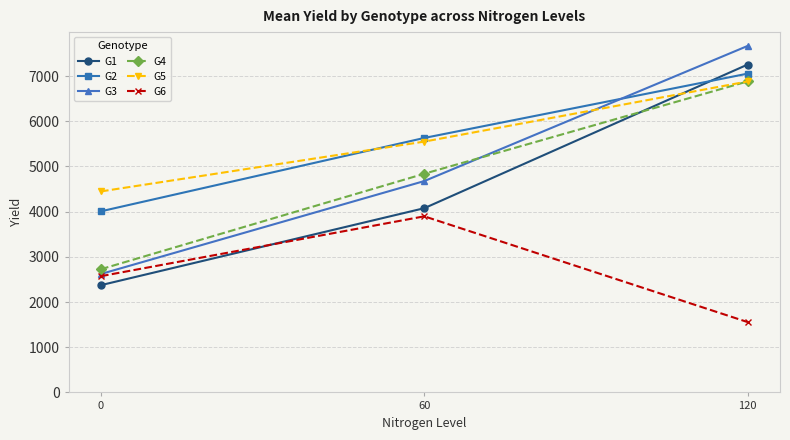

Reading left to right, transcribe all the data shown in this chart.

G1: 2373	4076	7254
G2: 4007	5630	7053
G3: 2620	4676	7666
G4: 2726	4838	6881
G5: 4447	5549	6880
G6: 2572	3896	1556